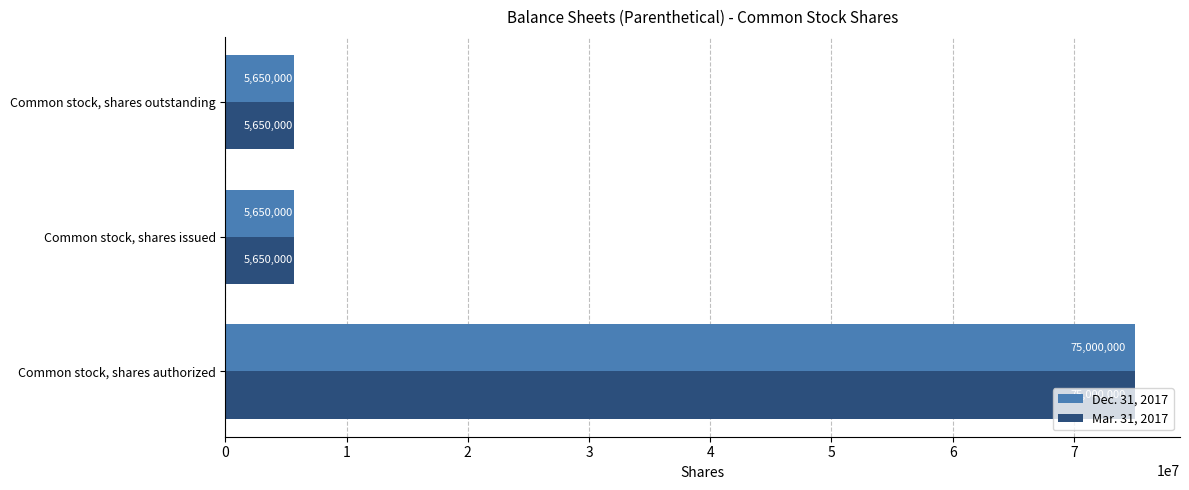

At which category is the sum across all series the highest?

Common stock, shares authorized